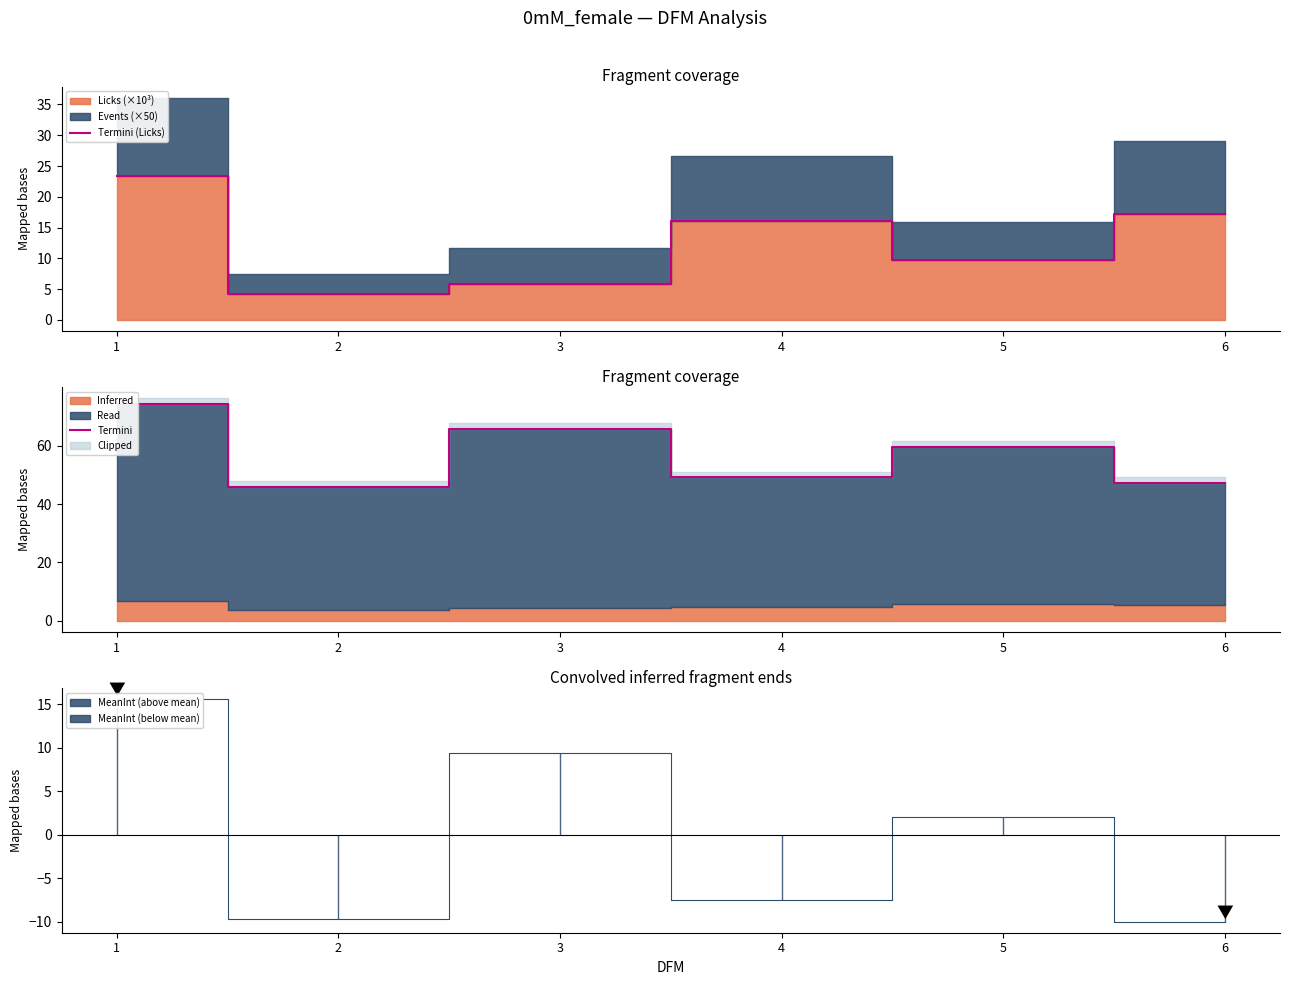

How many values in the Termini series are below 59?

3